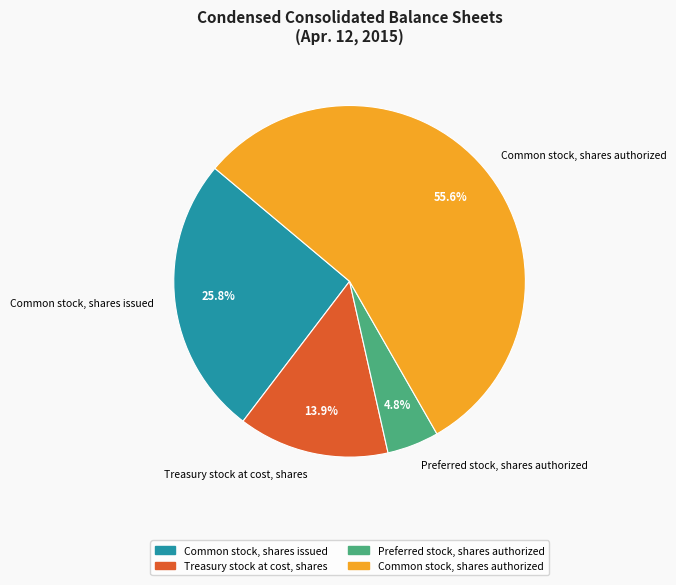

True or false: Common stock, shares issued accounts for 19% of the total.

False